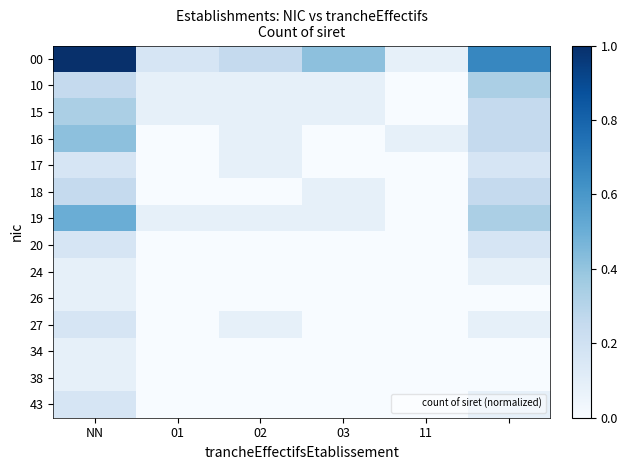

Which category has the highest value across all series?

NN